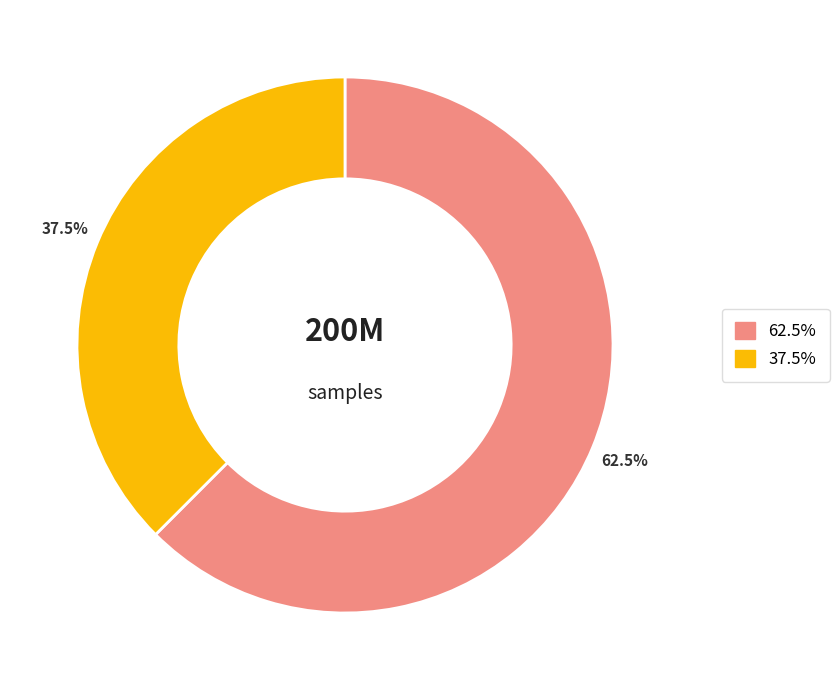

Is there a majority slice in this chart?

Yes